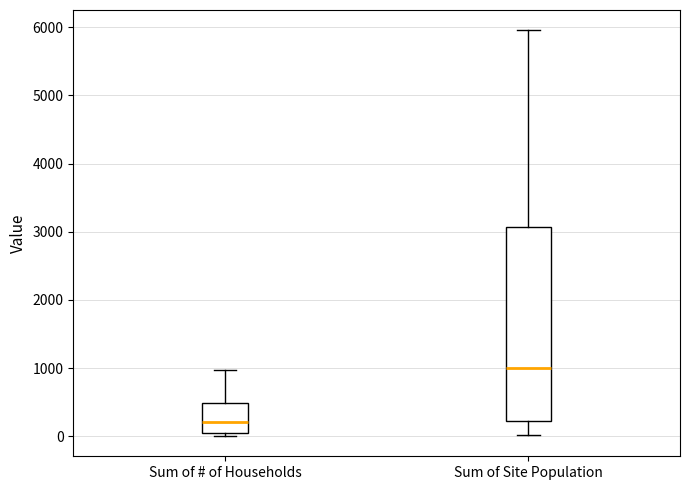

Which box's median line is the highest?

Sum of Site Population